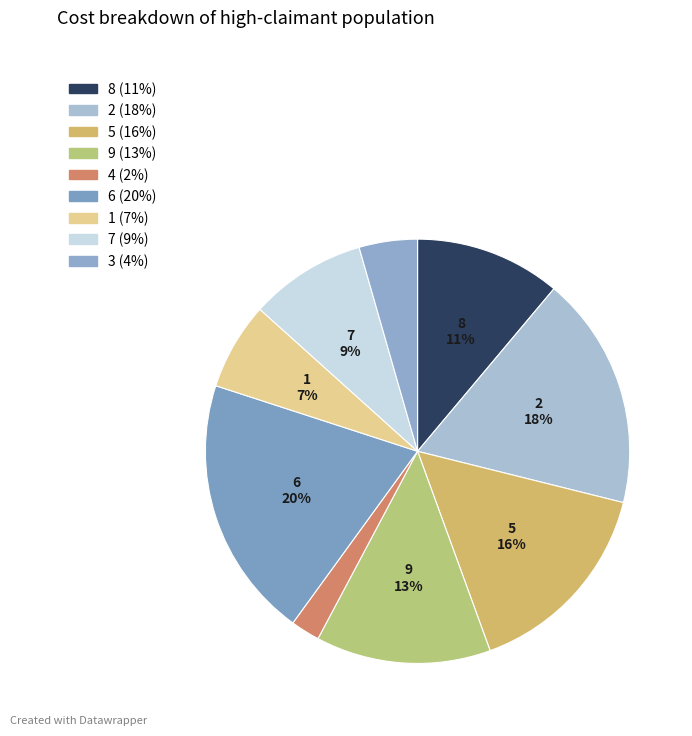

Does any single category account for the majority?

No